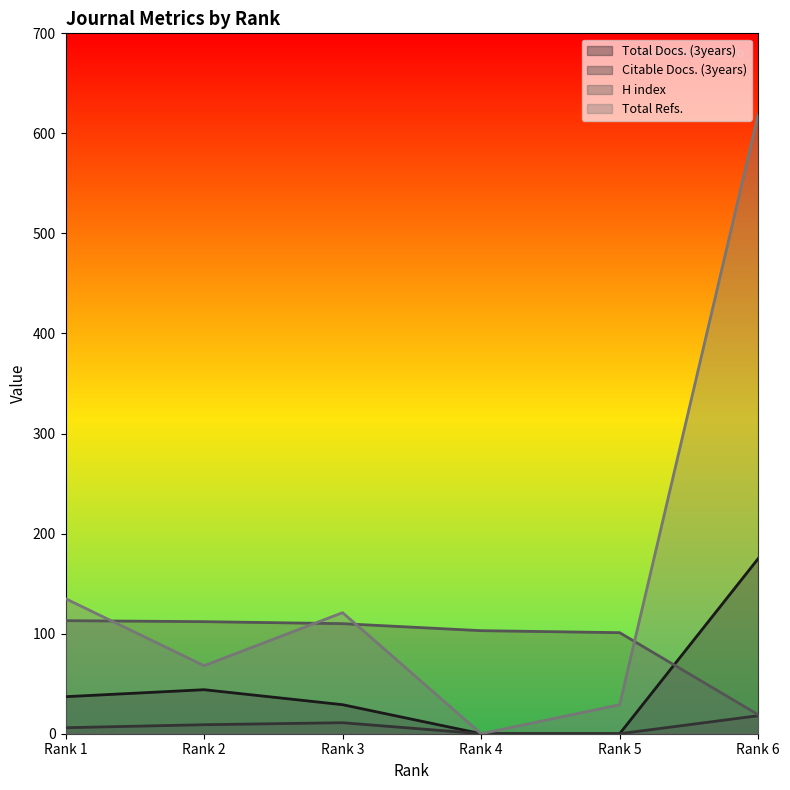

What is the sum of all H index values?

558